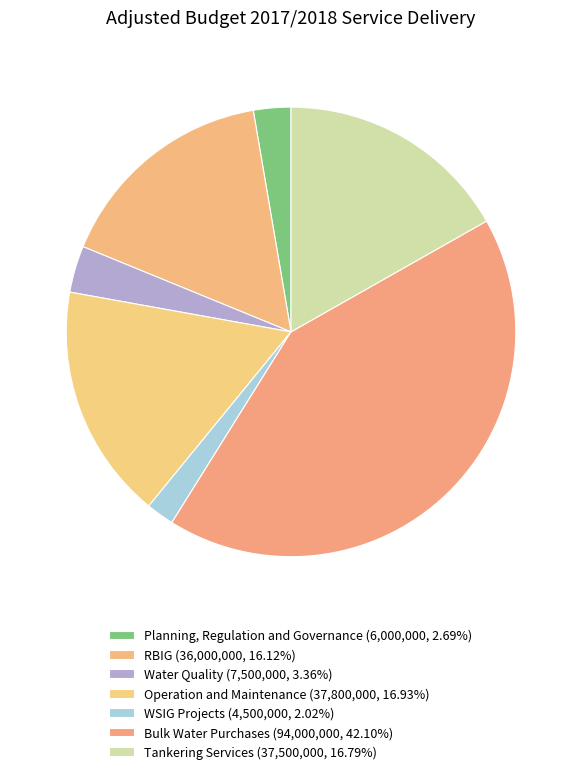

The RBIG slice represents 16% of the pie. True or false?

True